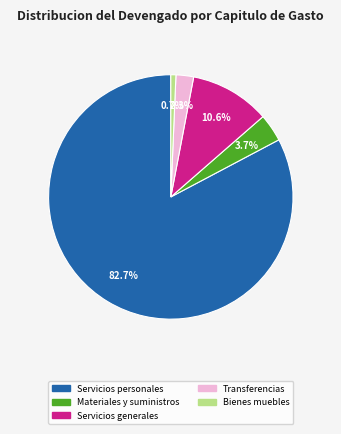

Does any single category account for the majority?

Yes